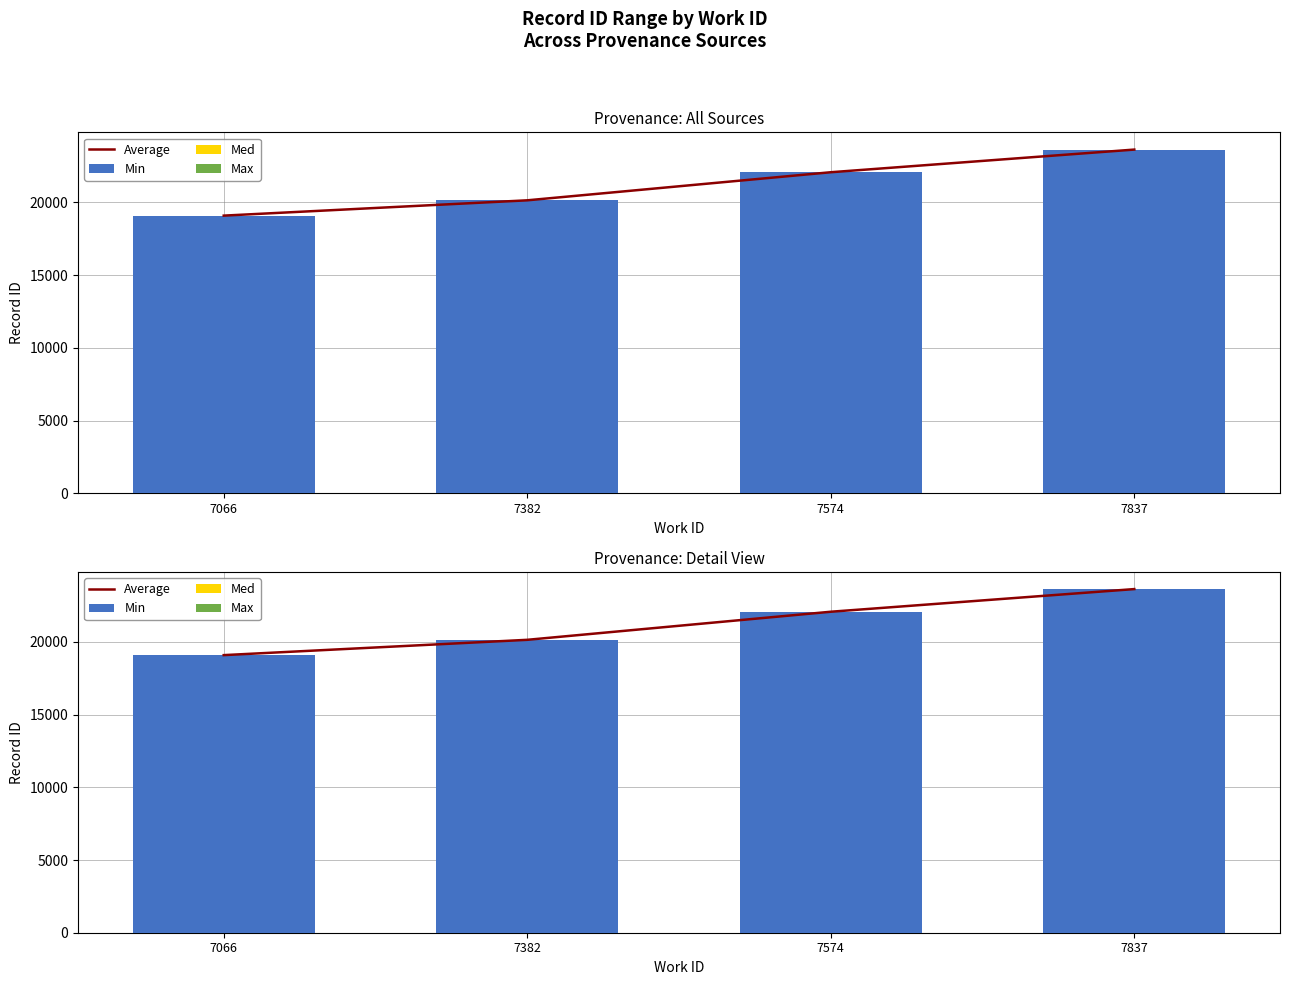

Between 7382 and 7574, which series saw the biggest shift?

Min